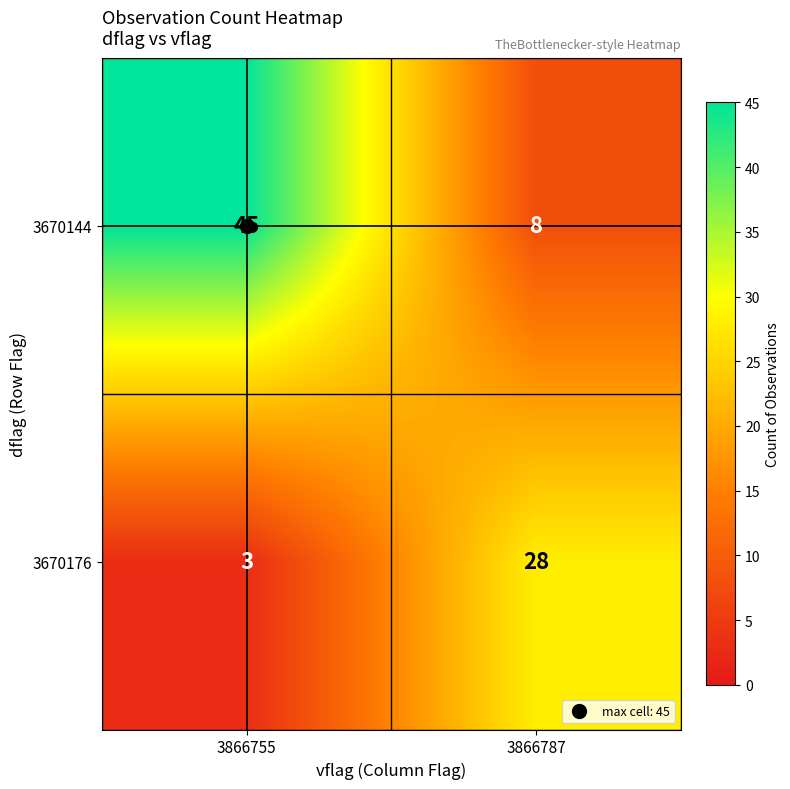

Which series has the widest spread of values?

3670144